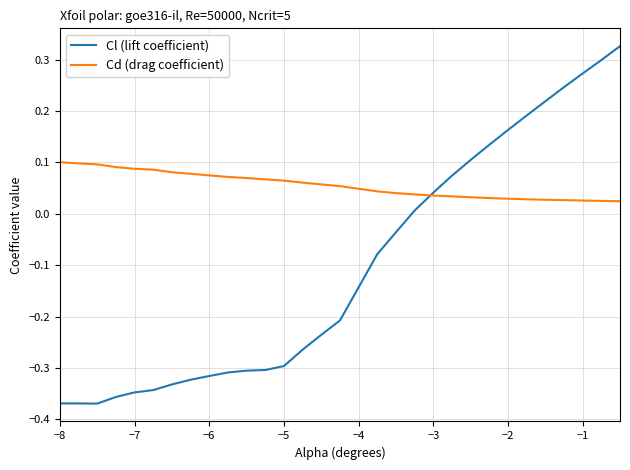

Which series has the largest range (max minus min)?

Cl (lift coefficient)